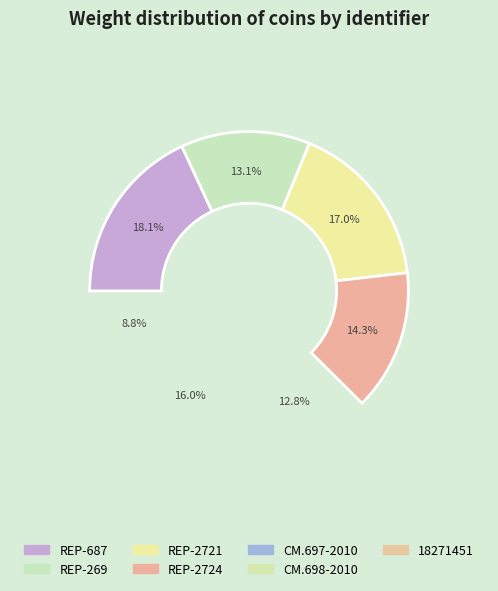

Do 18271451 and CM.697-2010 together represent more than half of the pie?

No